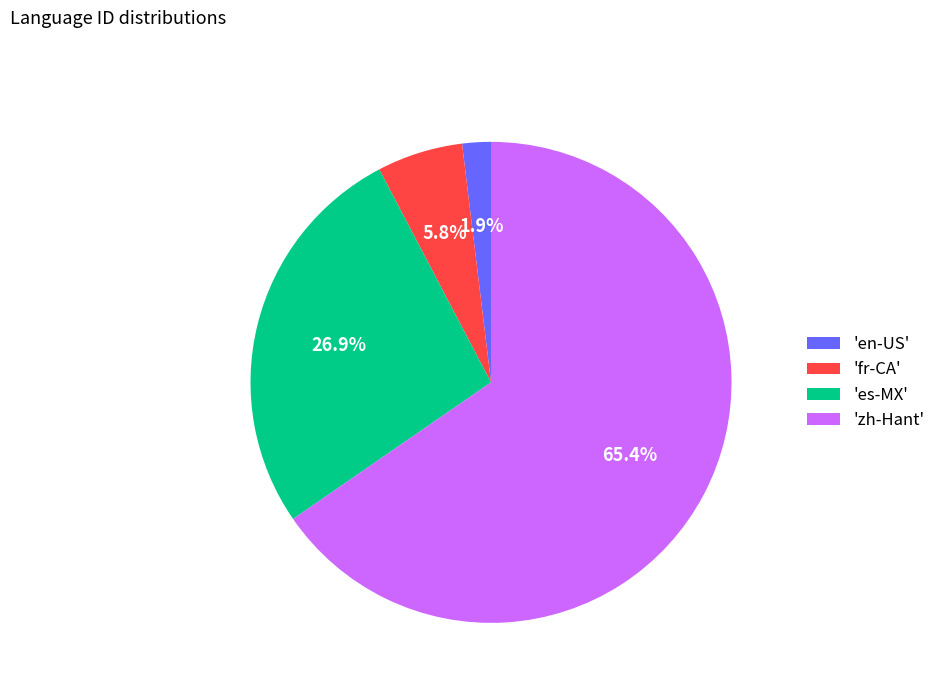

Does any single category account for the majority?

Yes